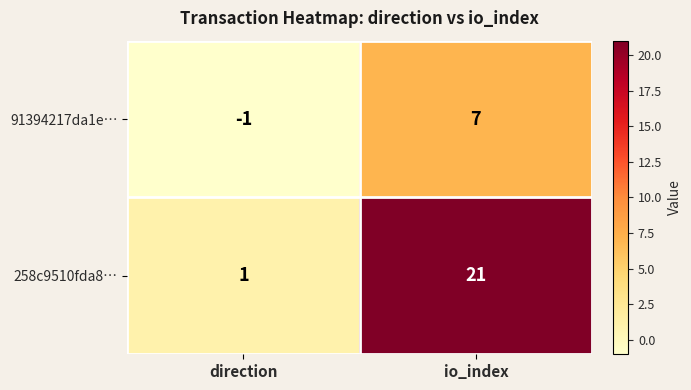

At which category is the sum across all series the highest?

io_index